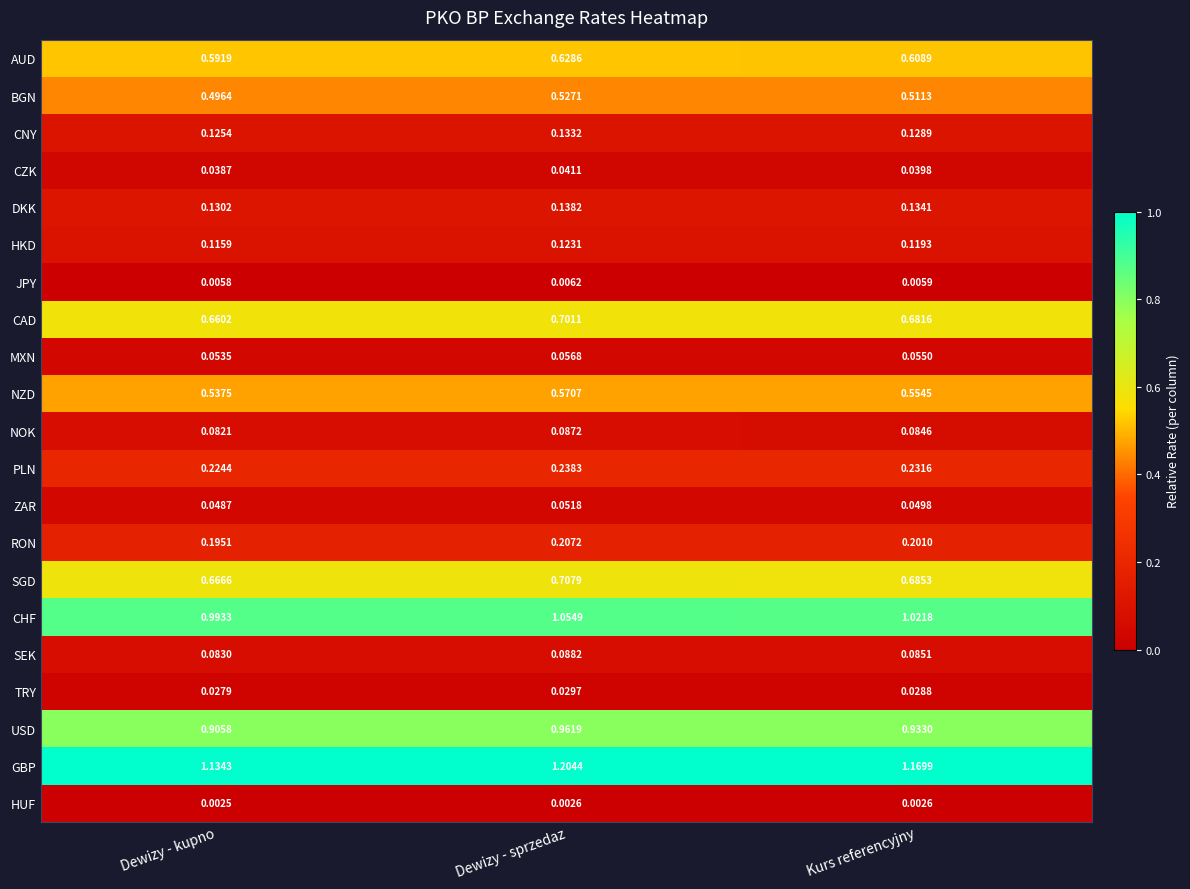

At which category is the sum across all series the highest?

Dewizy - sprzedaz